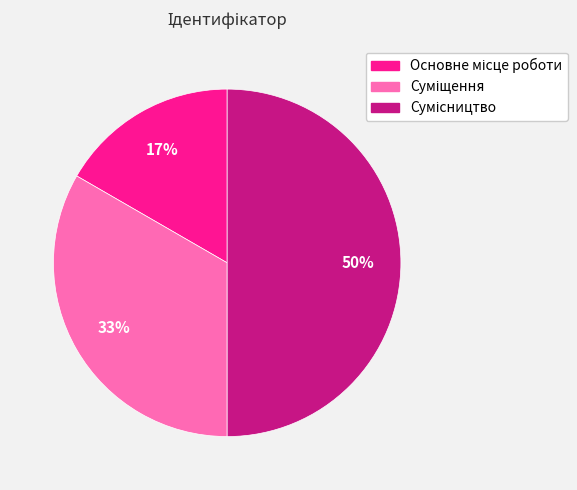

To the nearest percent, what is the average slice percentage?

33%